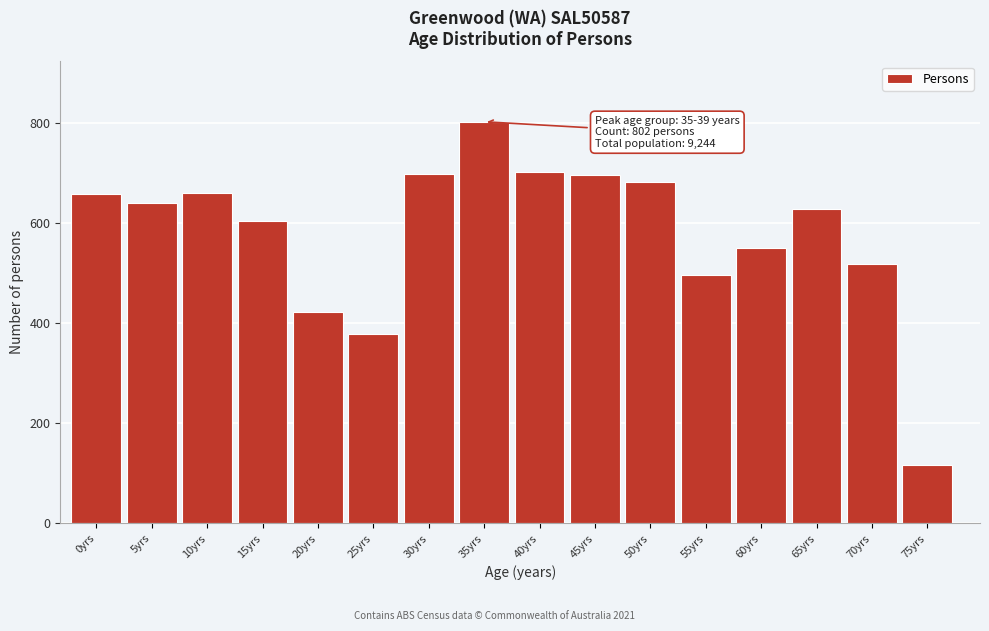

True or false: the data shows 429 at 40yrs.

False